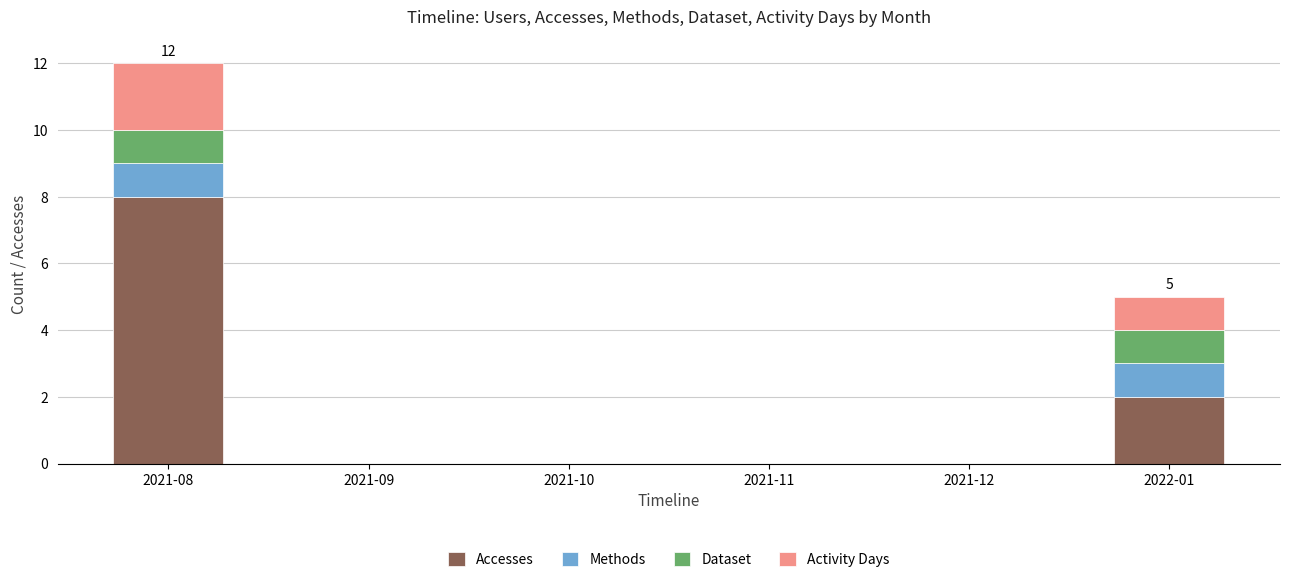

What is the maximum value for Accesses?

8